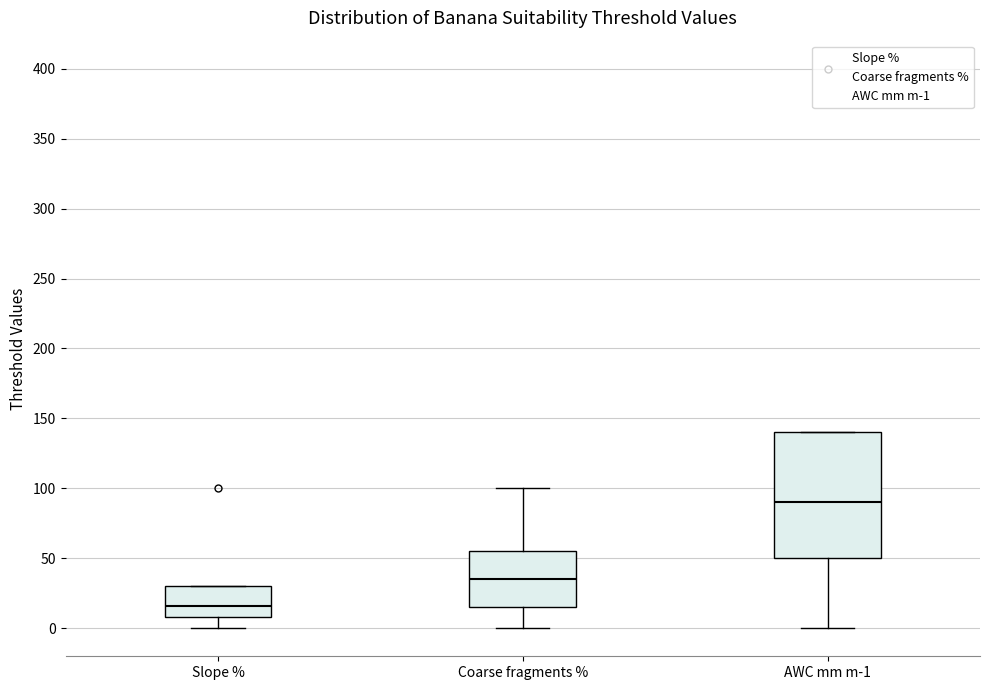

Reading left to right, read every box against the y-axis: the position of its median line, the range the box covers, and the ends of its whiskers. The values are not printed on the chart, so give them approximately, as read against the axis.

Slope %: median 15, box 10 to 30, whiskers 0 to 30
Coarse fragments %: median 35, box 15 to 55, whiskers 0 to 100
AWC mm m-1: median 90, box 50 to 140, whiskers 0 to 140